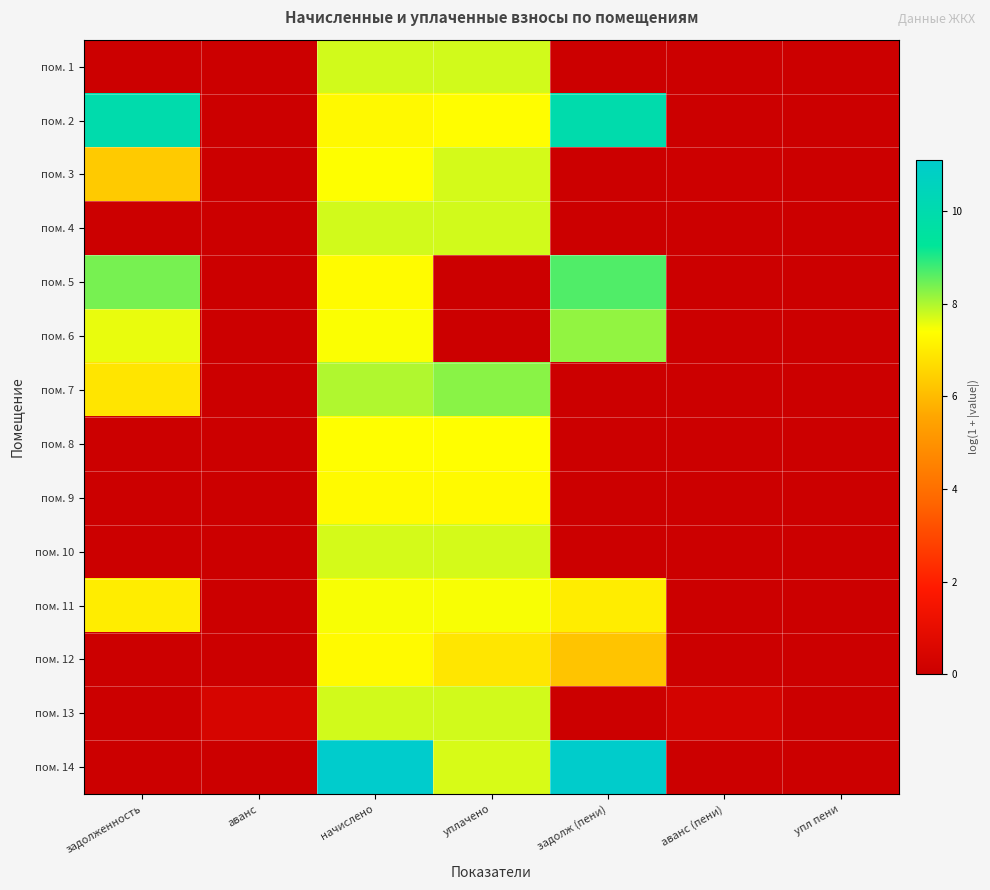

Reading left to right, list all the values displayed in this chart.

пом. 1: задолженность=0.0	аванс=0.0	начислено=7.7	уплачено=7.7	задолж (пени)=0.0	аванс (пени)=0.0	упл пени=0.0
пом. 2: задолженность=10.0	аванс=0.0	начислено=7.3	уплачено=7.4	задолж (пени)=10.0	аванс (пени)=0.0	упл пени=0.0
пом. 3: задолженность=6.3	аванс=0.0	начислено=7.4	уплачено=7.7	задолж (пени)=0.0	аванс (пени)=0.1	упл пени=0.0
пом. 4: задолженность=0.0	аванс=0.0	начислено=7.7	уплачено=7.7	задолж (пени)=0.0	аванс (пени)=0.0	упл пени=0.0
пом. 5: задолженность=8.4	аванс=0.0	начислено=7.3	уплачено=0.0	задолж (пени)=8.7	аванс (пени)=0.0	упл пени=0.0
пом. 6: задолженность=7.6	аванс=0.0	начислено=7.4	уплачено=0.0	задолж (пени)=8.2	аванс (пени)=0.0	упл пени=0.0
пом. 7: задолженность=6.9	аванс=0.0	начислено=8.0	уплачено=8.3	задолж (пени)=0.0	аванс (пени)=0.0	упл пени=0.0
пом. 8: задолженность=0.0	аванс=0.0	начислено=7.4	уплачено=7.4	задолж (пени)=0.0	аванс (пени)=0.0	упл пени=0.0
пом. 9: задолженность=0.0	аванс=0.0	начислено=7.3	уплачено=7.3	задолж (пени)=0.0	аванс (пени)=0.0	упл пени=0.0
пом. 10: задолженность=0.0	аванс=0.0	начислено=7.7	уплачено=7.7	задолж (пени)=0.0	аванс (пени)=0.0	упл пени=0.0
пом. 11: задолженность=7.0	аванс=0.0	начислено=7.5	уплачено=7.5	задолж (пени)=7.0	аванс (пени)=0.0	упл пени=0.0
пом. 12: задолженность=0.0	аванс=0.0	начислено=7.3	уплачено=6.9	задолж (пени)=6.2	аванс (пени)=0.0	упл пени=0.0
пом. 13: задолженность=0.0	аванс=0.4	начислено=7.7	уплачено=7.7	задолж (пени)=0.0	аванс (пени)=0.3	упл пени=0.0
пом. 14: задолженность=0.0	аванс=0.0	начислено=11.1	уплачено=7.7	задолж (пени)=11.1	аванс (пени)=0.0	упл пени=0.0